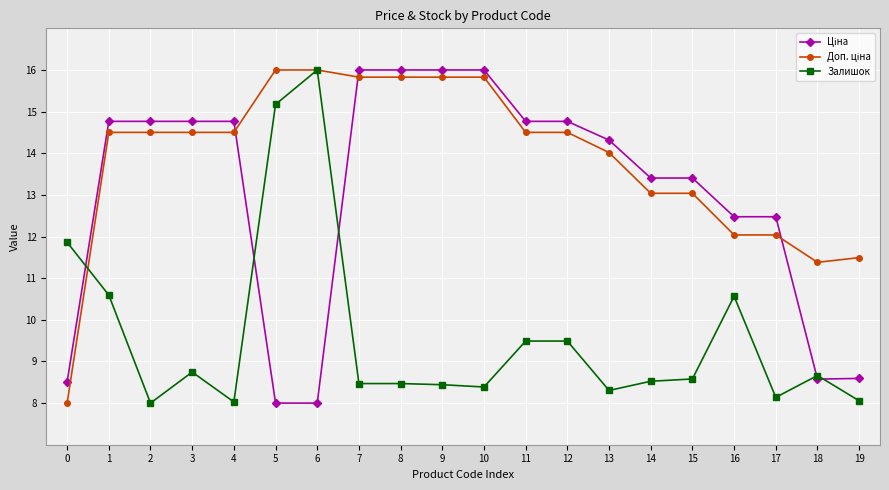

What is the difference between the highest and lowest values at 9?

7.6